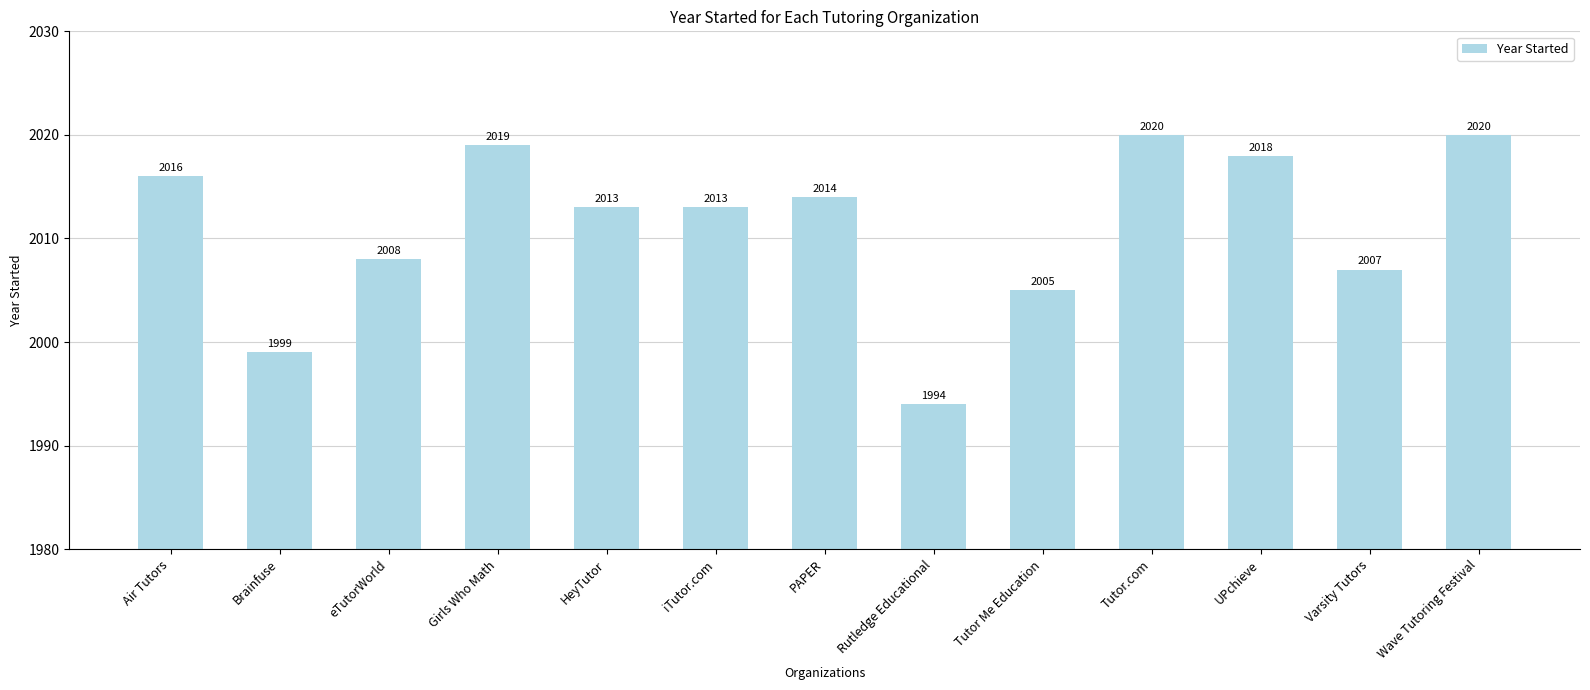

Are the bars grouped side by side (vs. stacked)?

No